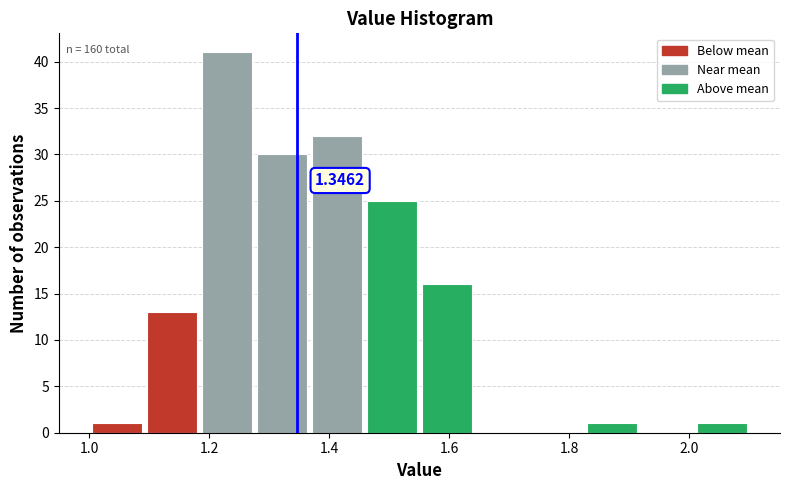

Over which range of the x-axis is the bar tallest?

1.18 to 1.28